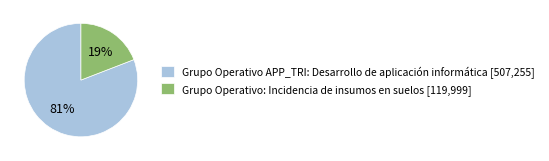

What is the smallest slice in the pie chart?

Grupo Operativo: Incidencia de insumos en suelos